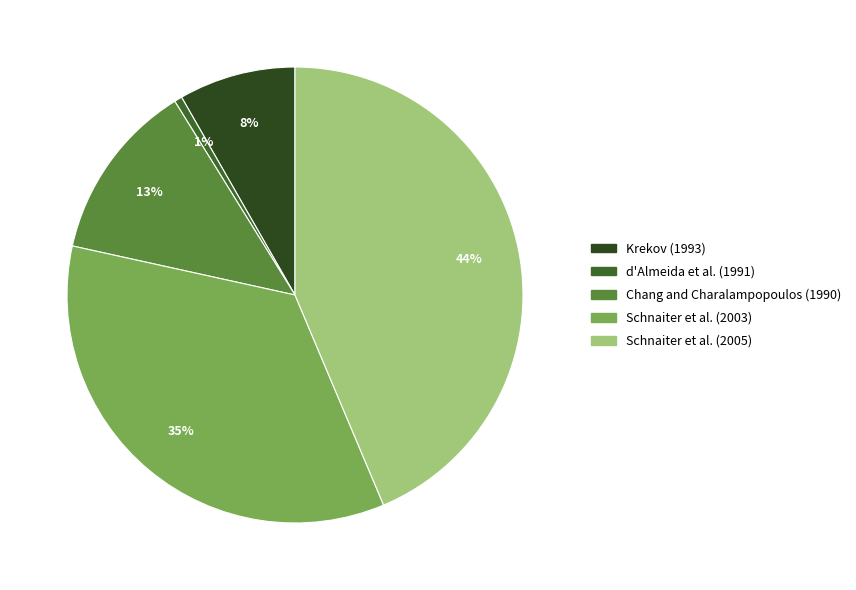

Does d'Almeida et al. (1991) represent more than half of the total?

No